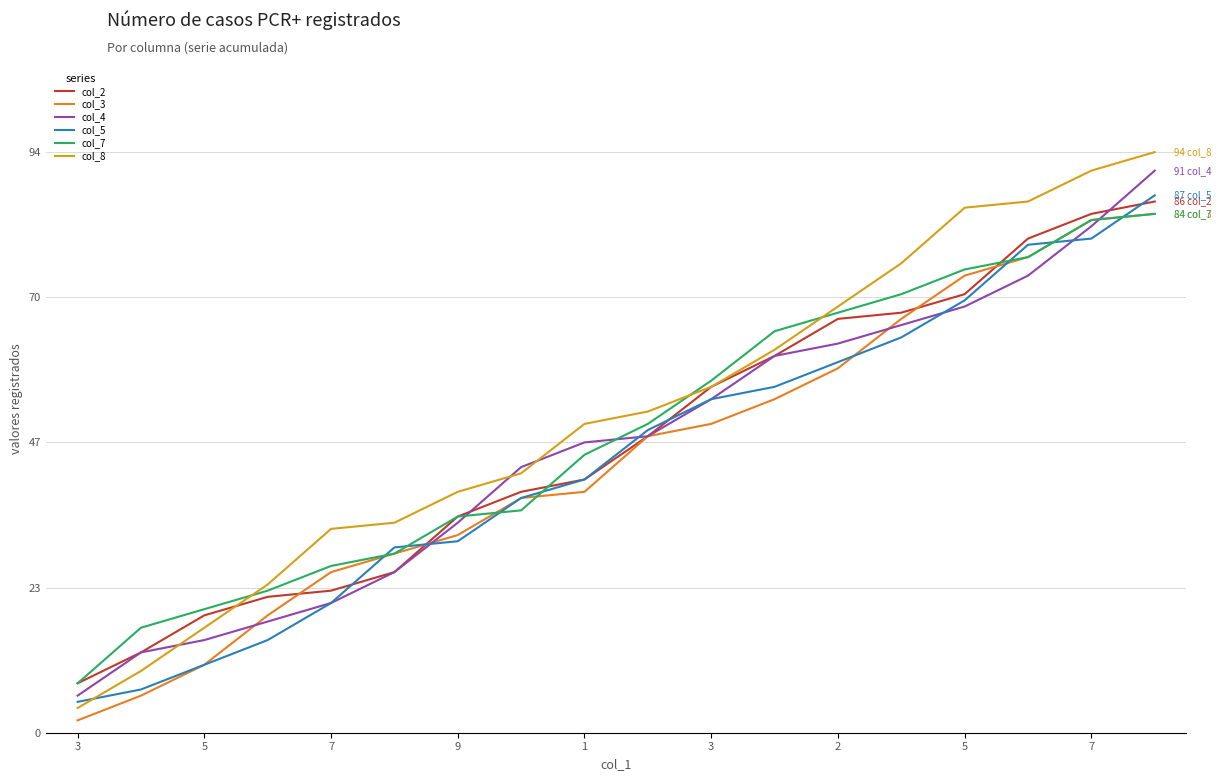

What is the greatest value displayed?

94